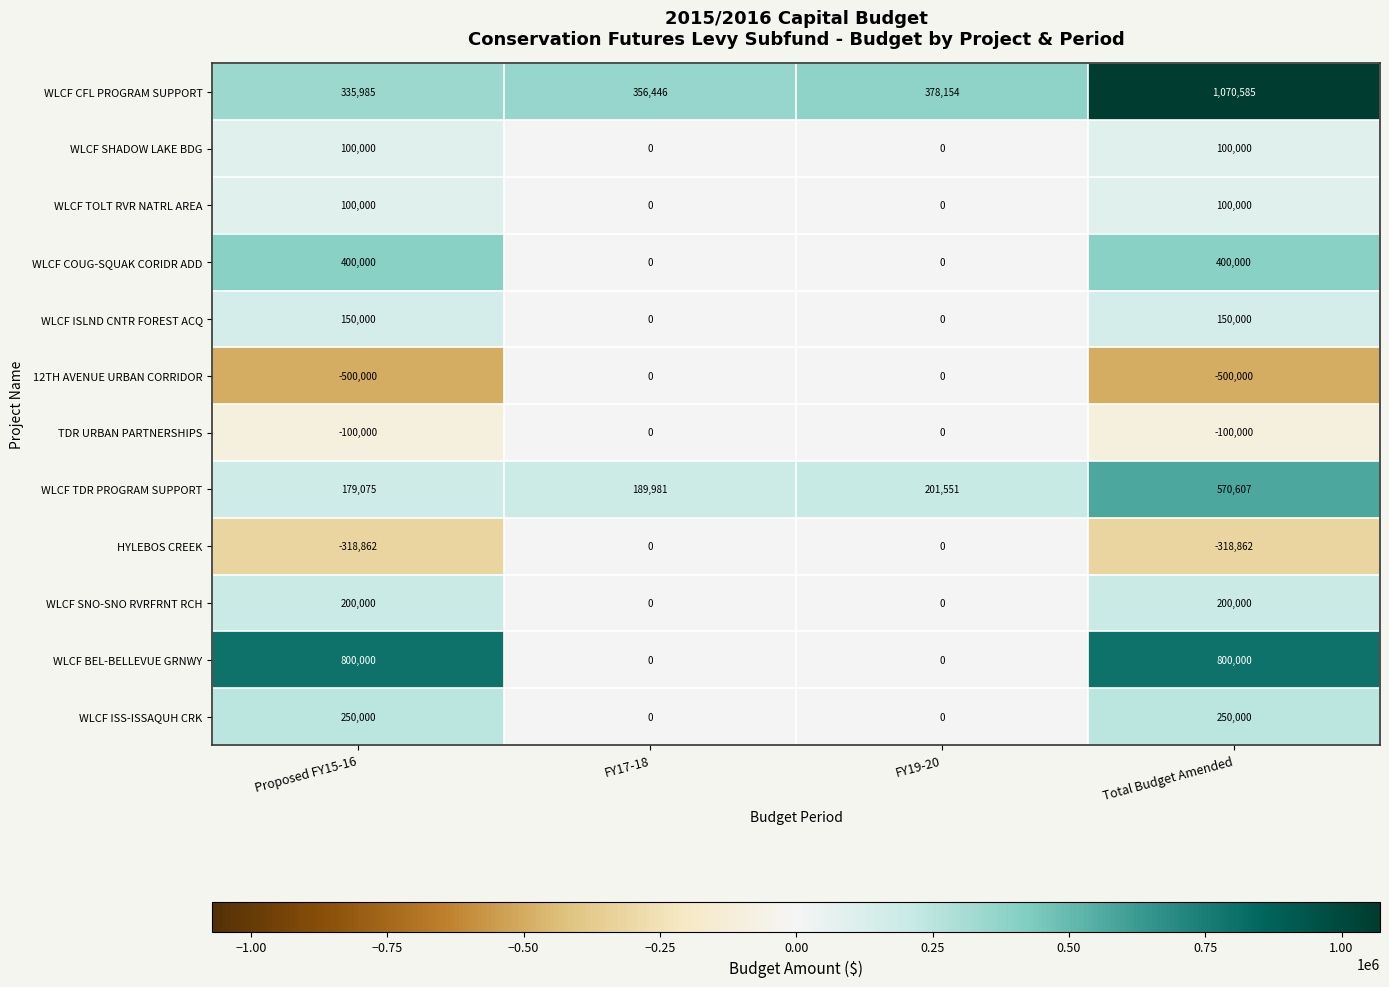

Which series has the widest spread of values?

WLCF BEL-BELLEVUE GRNWY